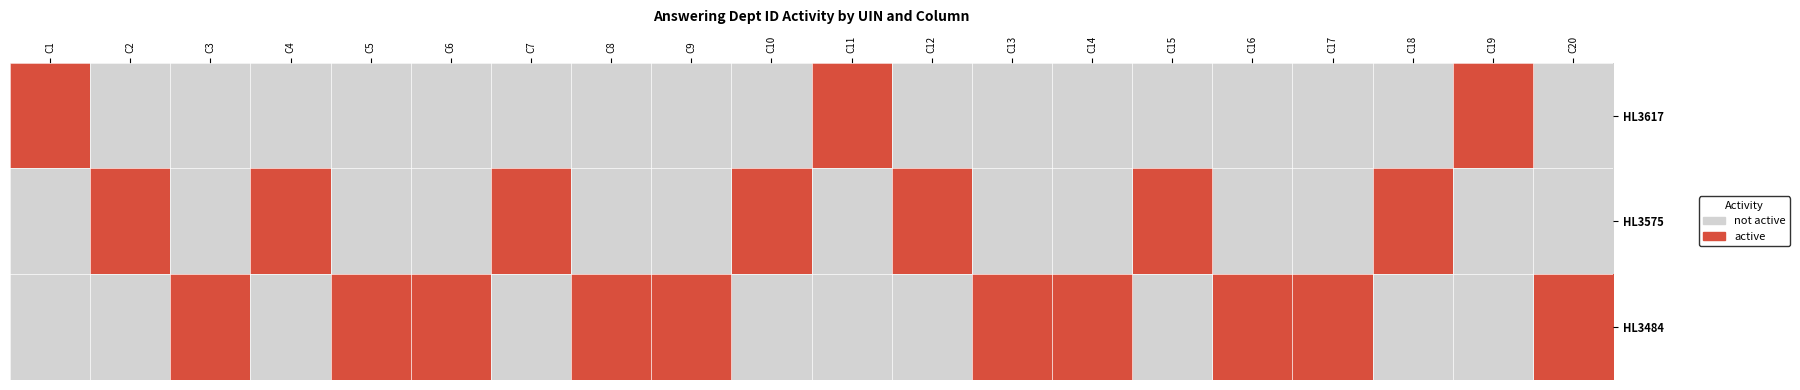

Rank the series by their average value, from highest to lowest.

HL3484, HL3575, HL3617